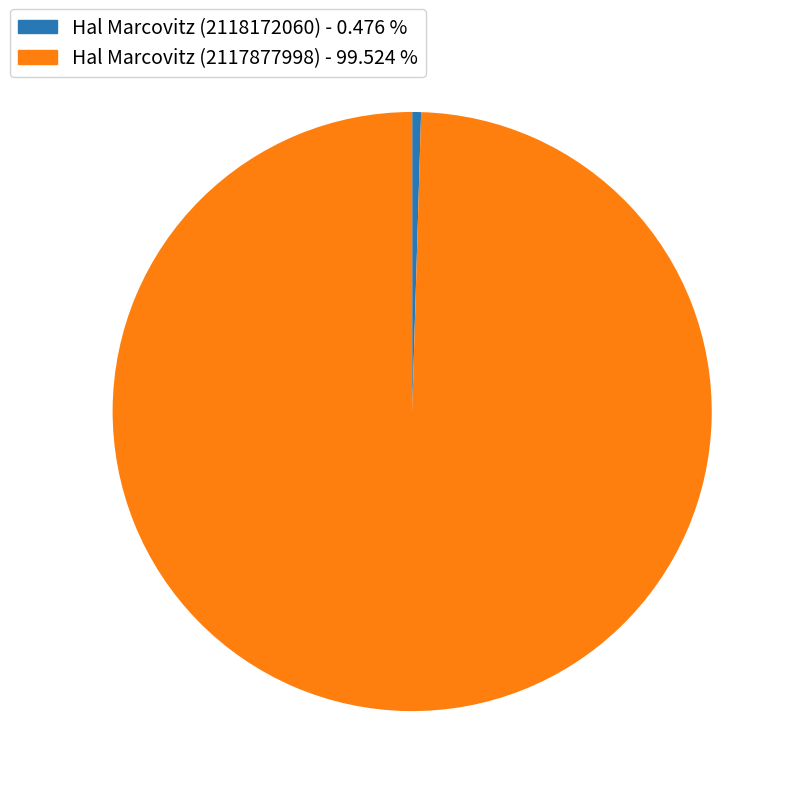

What is the largest slice in the pie chart?

Hal Marcovitz (2117877998) - 99.524 %